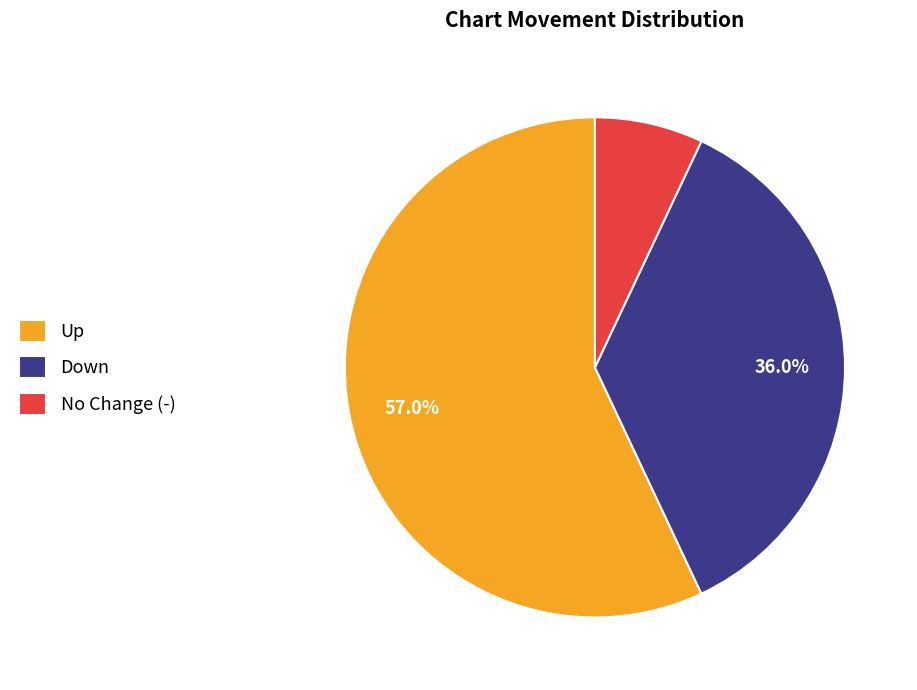

To the nearest percent, what is the difference between the largest and smallest slice percentages?

50%